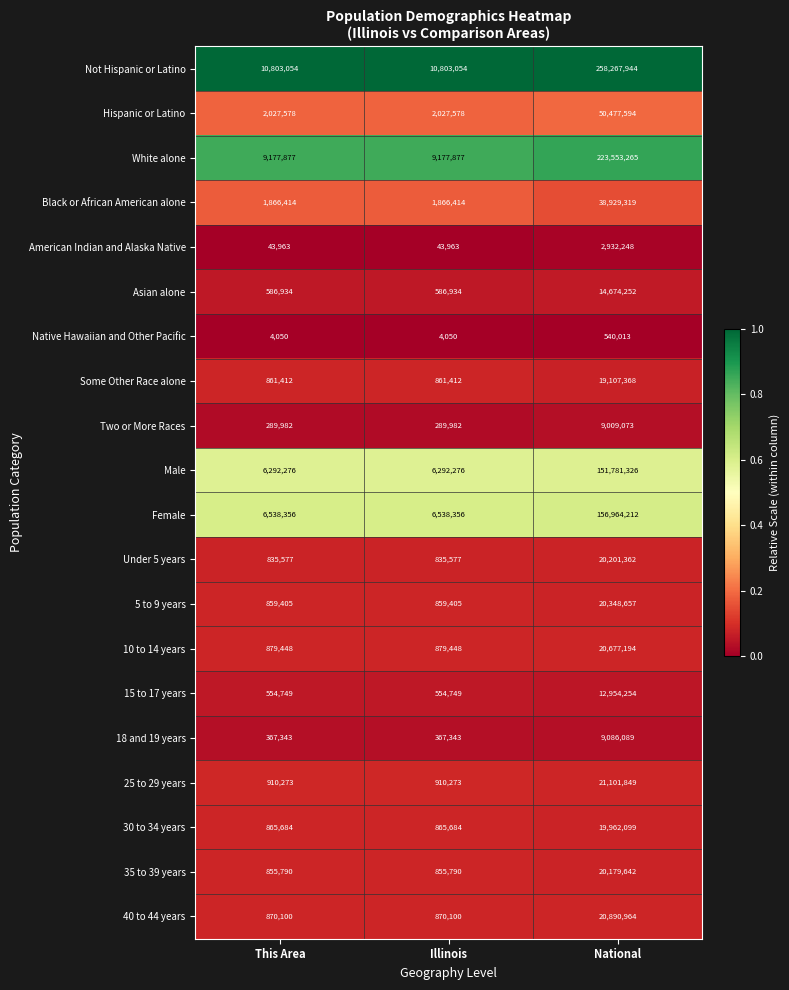

True or false: 5 to 9 years has a value of 480071 at Illinois.

False